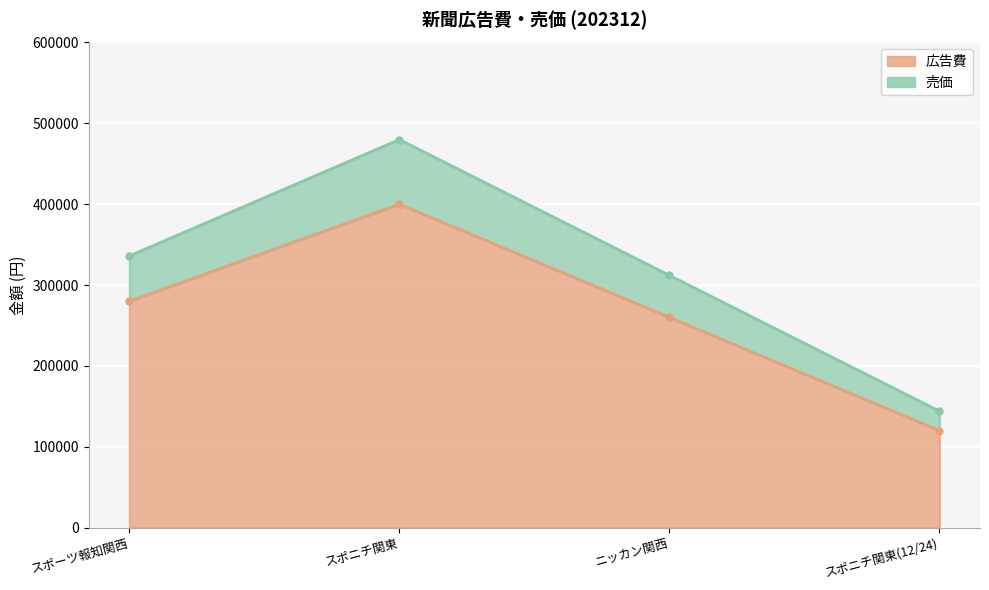

What position from the right is スポニチ関東?

3